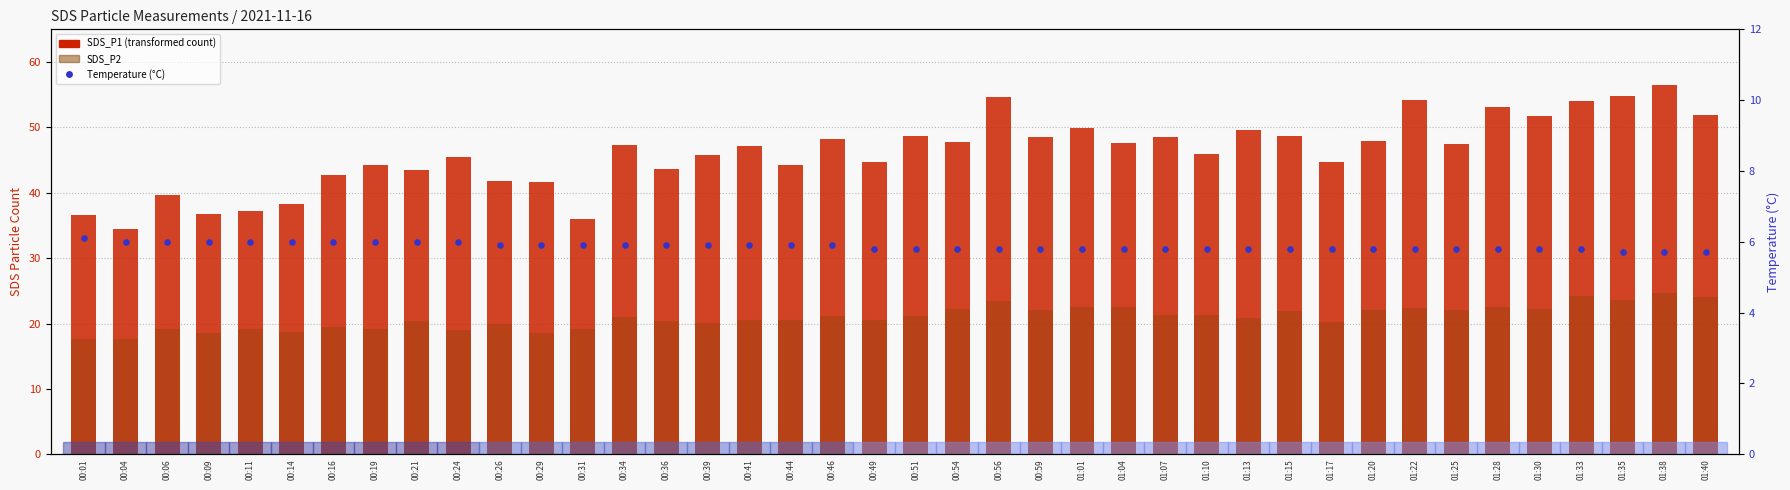

Which series reaches the maximum Y coordinate?

SDS_P1 (transformed count)